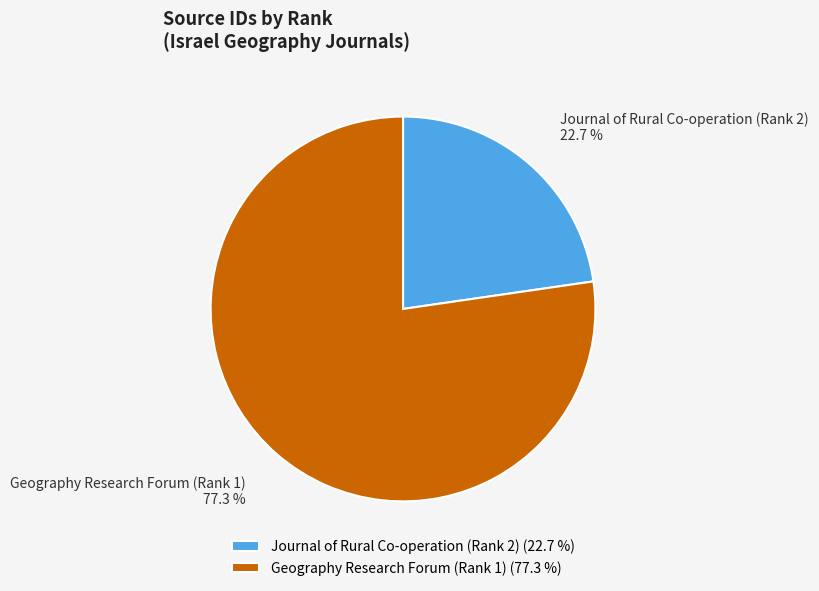

Is there a majority slice in this chart?

Yes